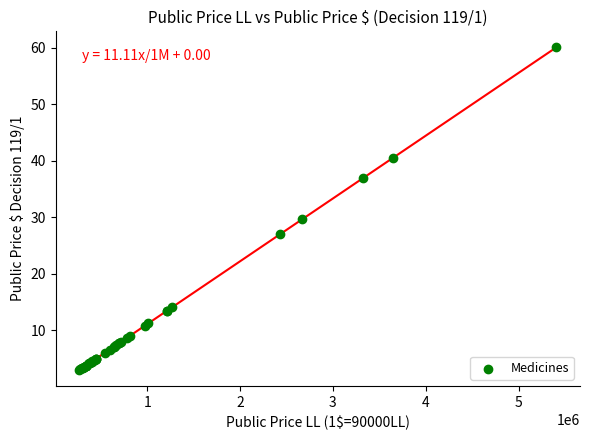

What Y value in the scatter plot is closest to 31?

29.6